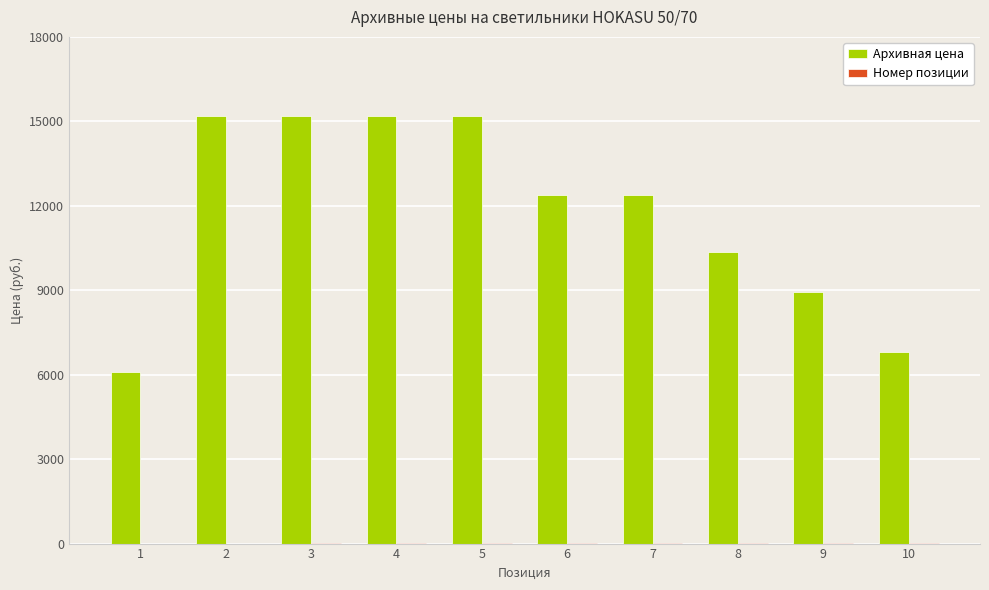

Which series has the largest total across all categories?

Архивная цена